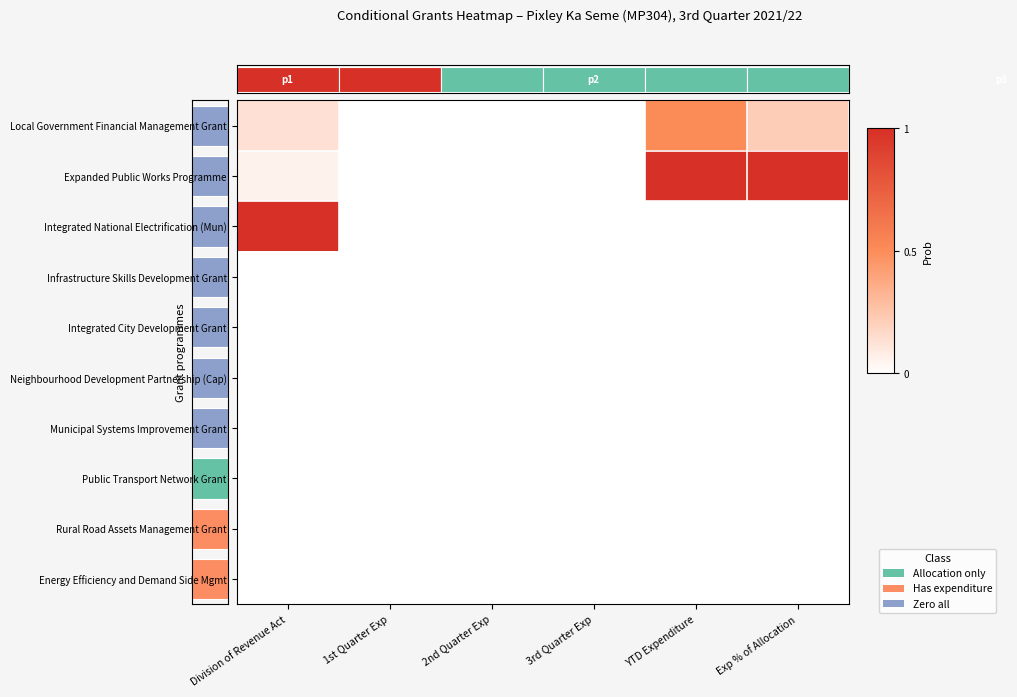

Between 3rd Quarter Exp and 2nd Quarter Exp, which is larger?

3rd Quarter Exp